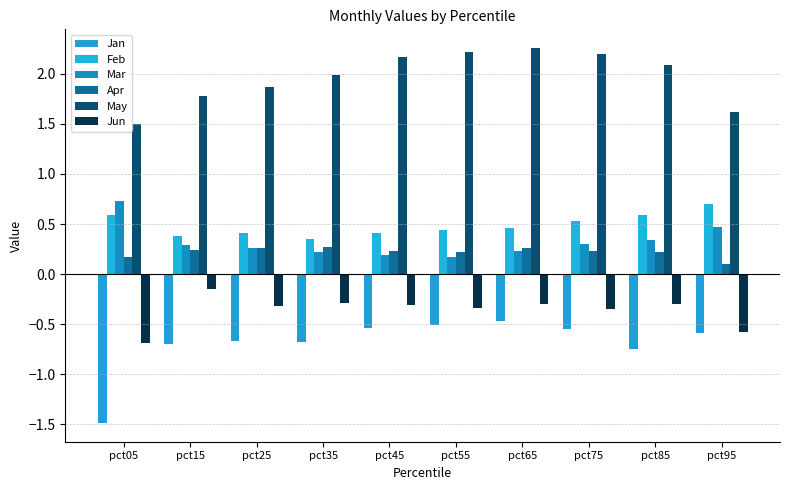

What is the difference between the May values at pct05 and pct45?

0.7